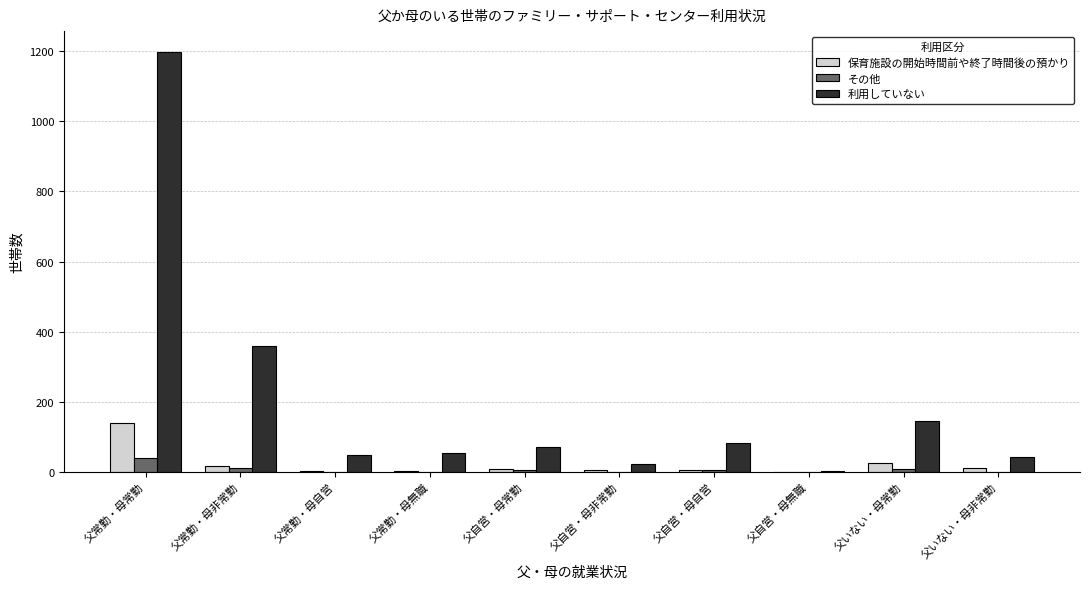

How many distinct data groups are displayed?

3